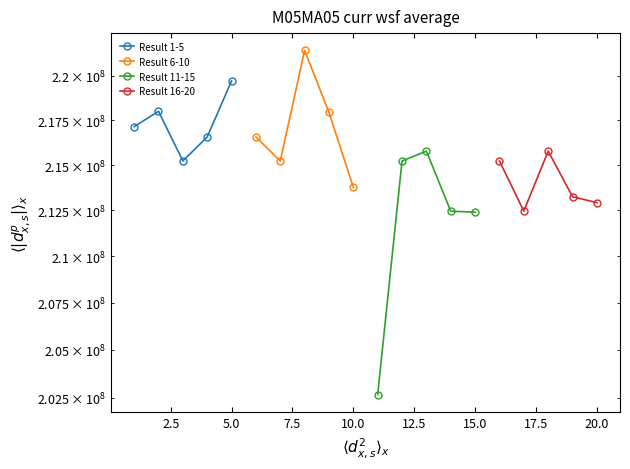

How many lines are shown in the chart?

4